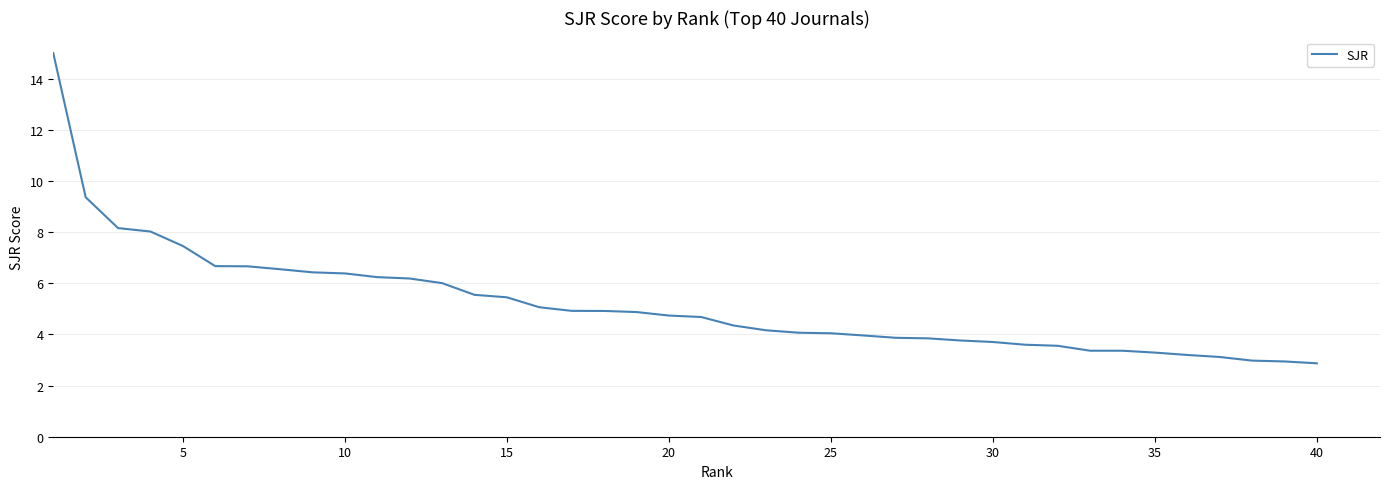

What is the difference between the maximum and minimum values?

12.1